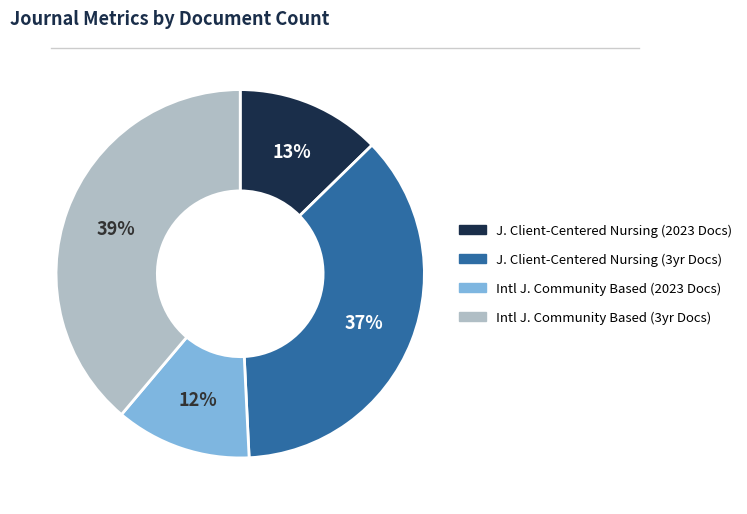

The Intl J. Community Based (3yr Docs) slice represents 46% of the pie. True or false?

False